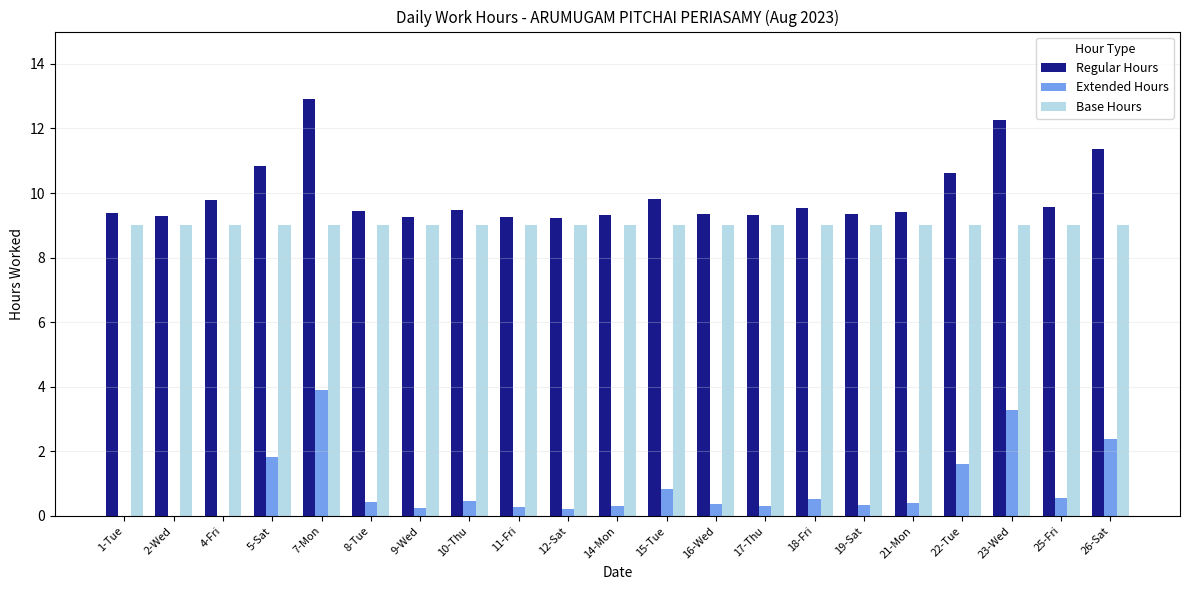

Which series has the widest spread of values?

Extended Hours